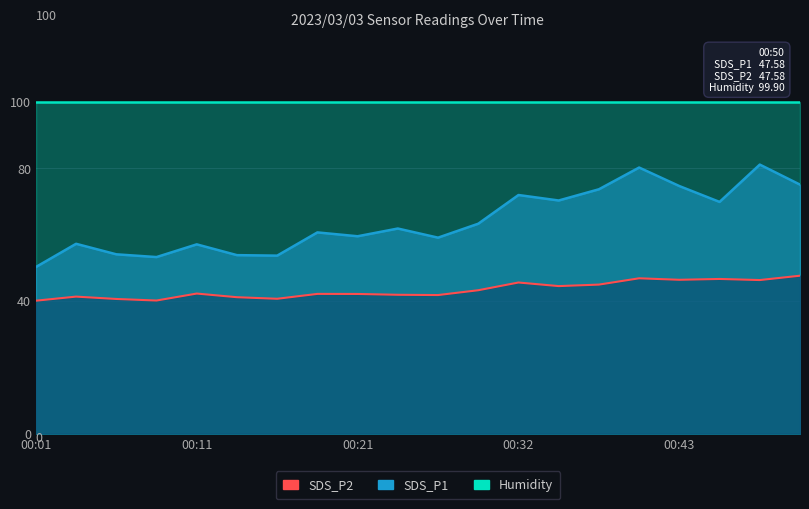

Which series has the widest spread of values?

SDS_P1